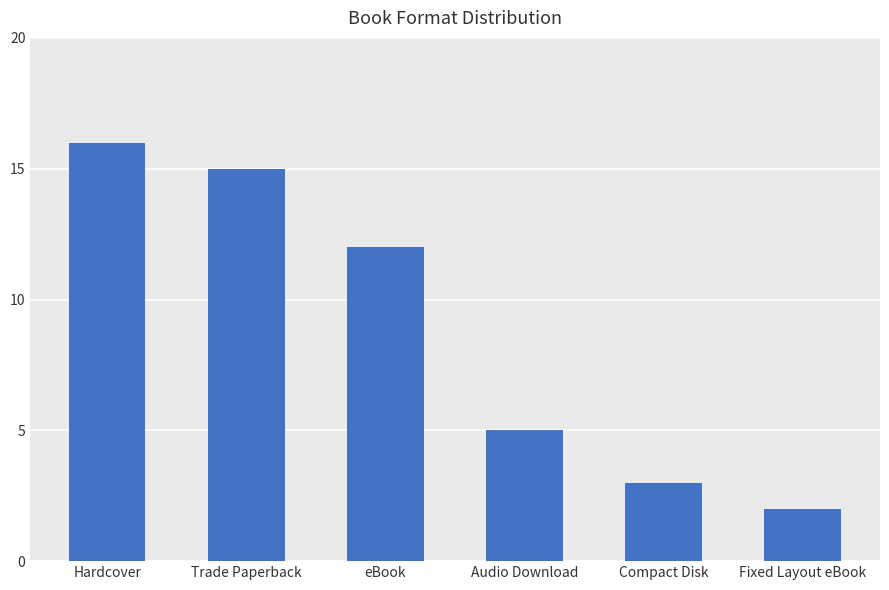

What is the difference between the maximum and minimum values?

14